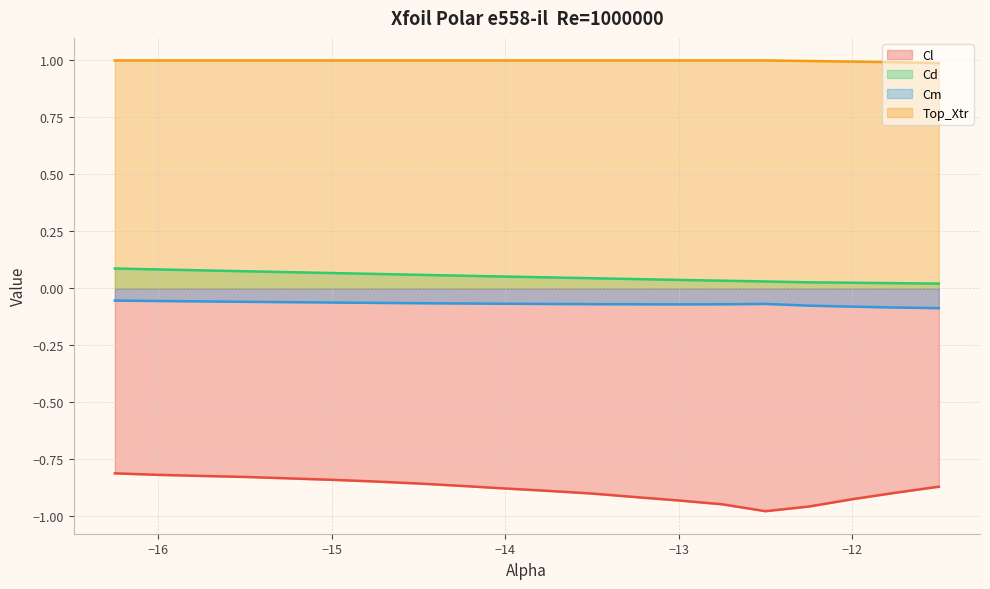

At how many categories does at least one series exceed 0?

20